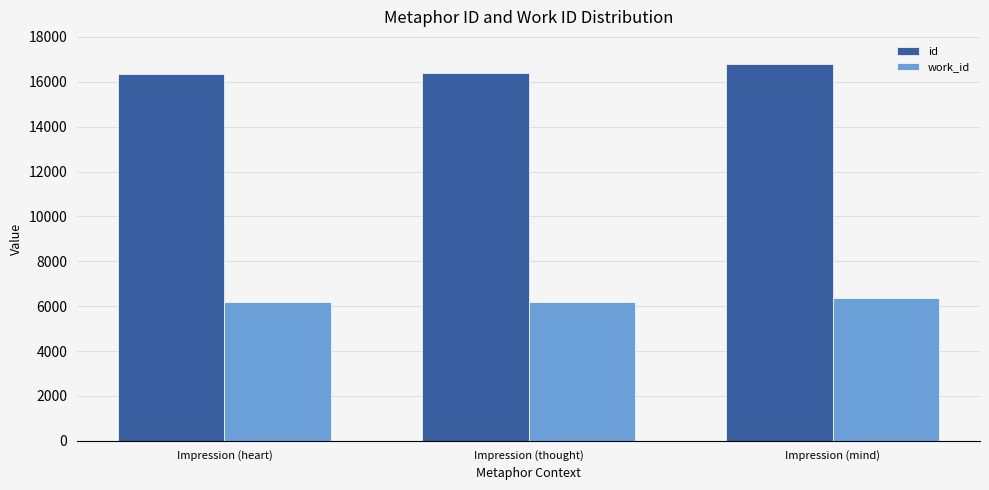

How many data points does each series have?

3